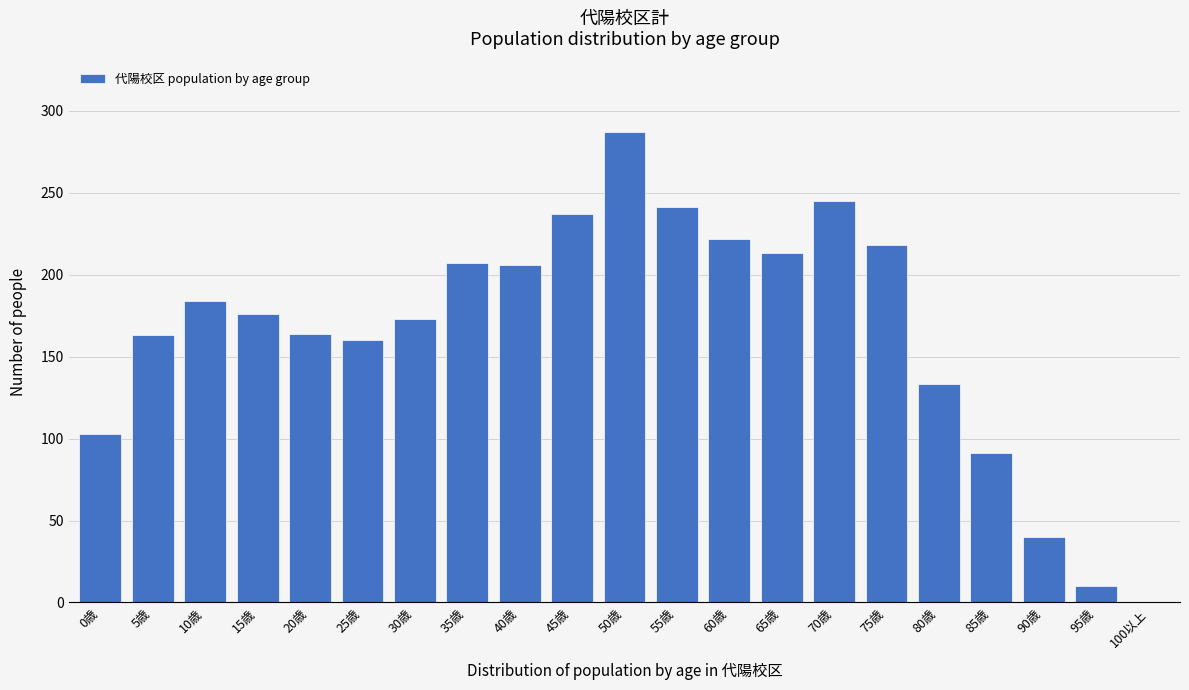

The chart shows a value of 0 at 100以上. True or false?

True